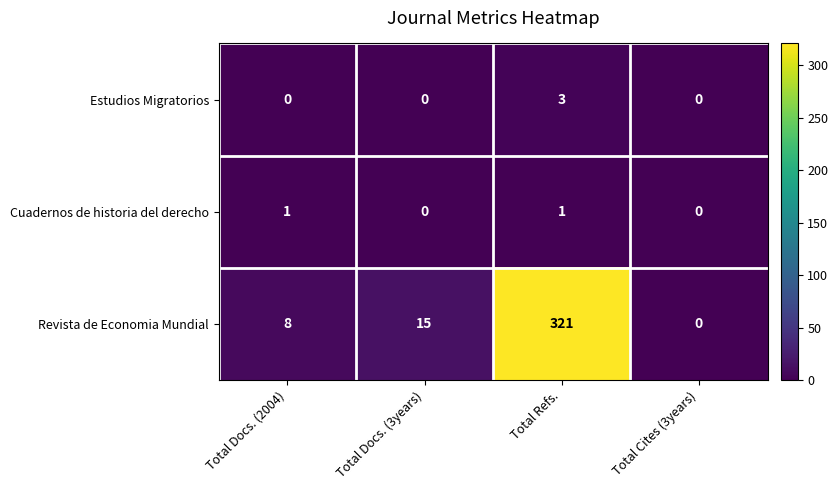

Which series changed the most between Total Refs. and Total Cites (3years)?

Revista de Economia Mundial